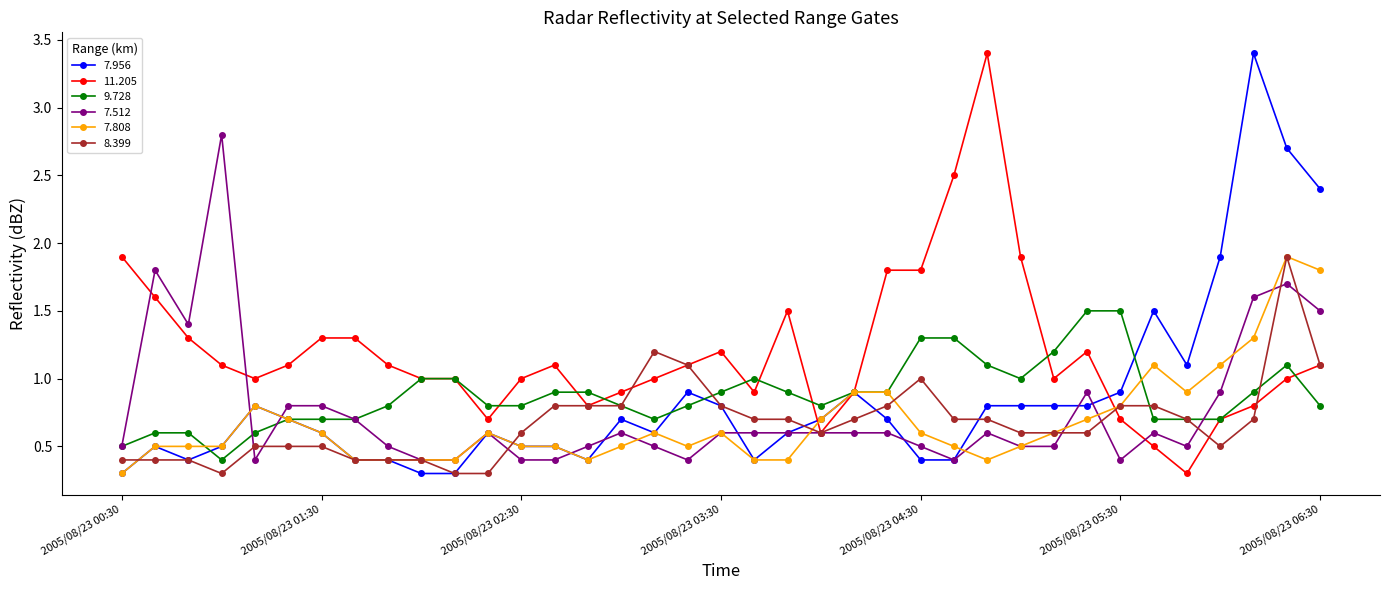

What is the value of the 9.728 point at the 32nd from the left?

0.7